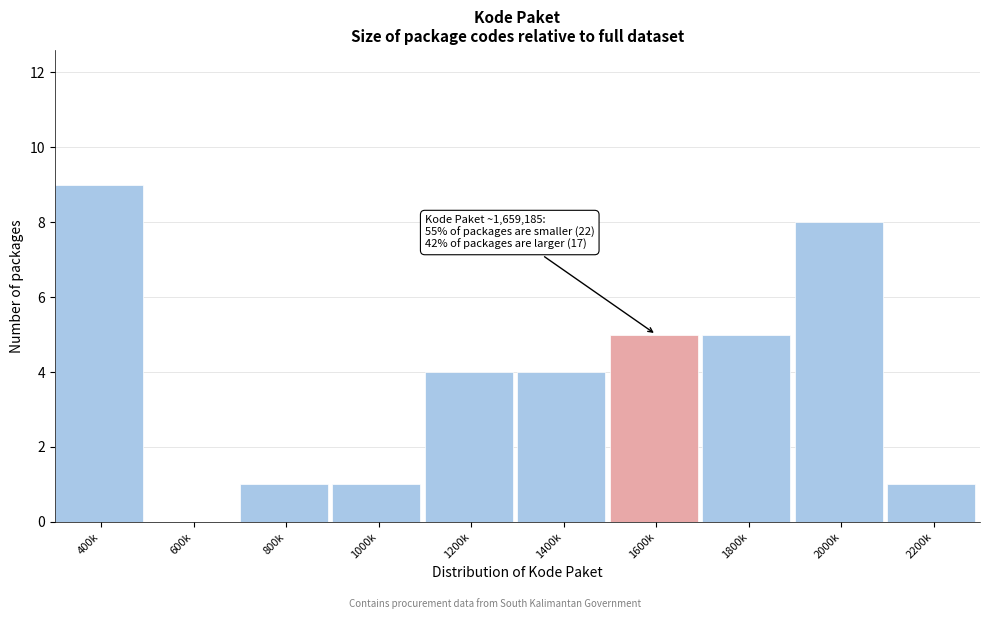

Reading left to right, transcribe all the data shown in this chart.

400k=9	600k=0	800k=1	1000k=1	1200k=4	1400k=4	1600k=5	1800k=5	2000k=8	2200k=1